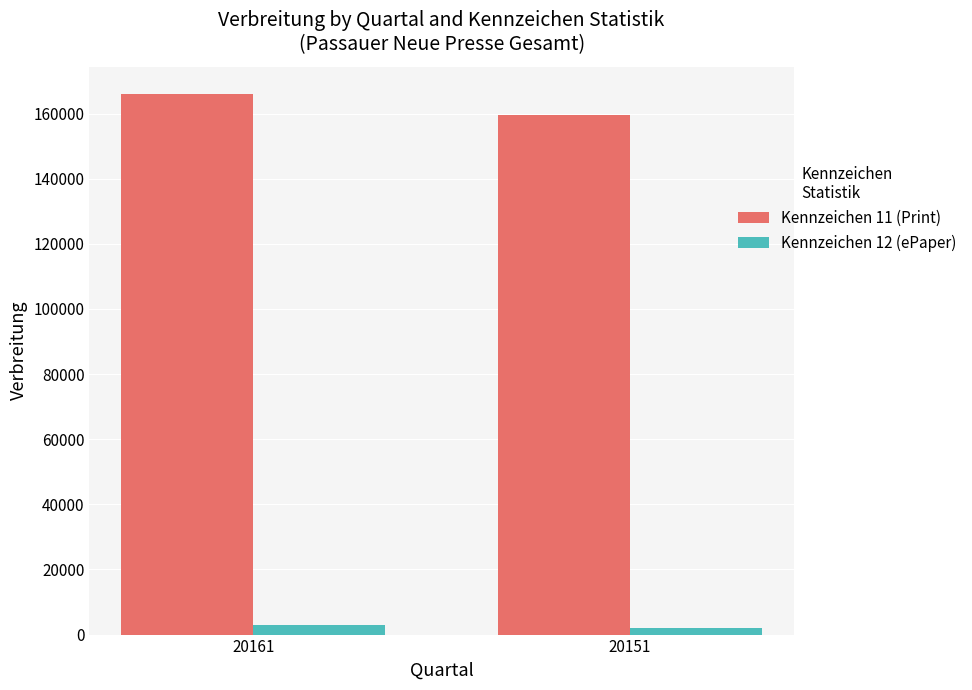

What is the difference between the highest and lowest values at 20151?

157640